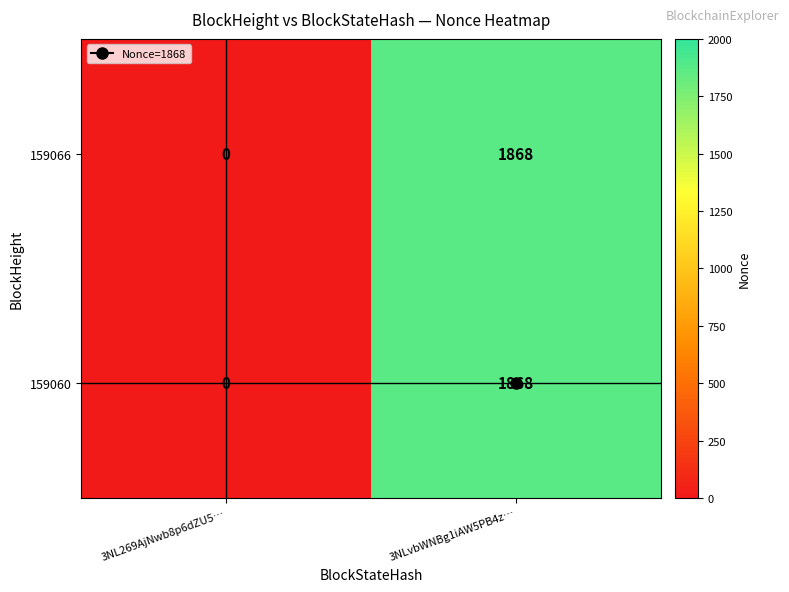

At how many categories does at least one series exceed 1816?

1